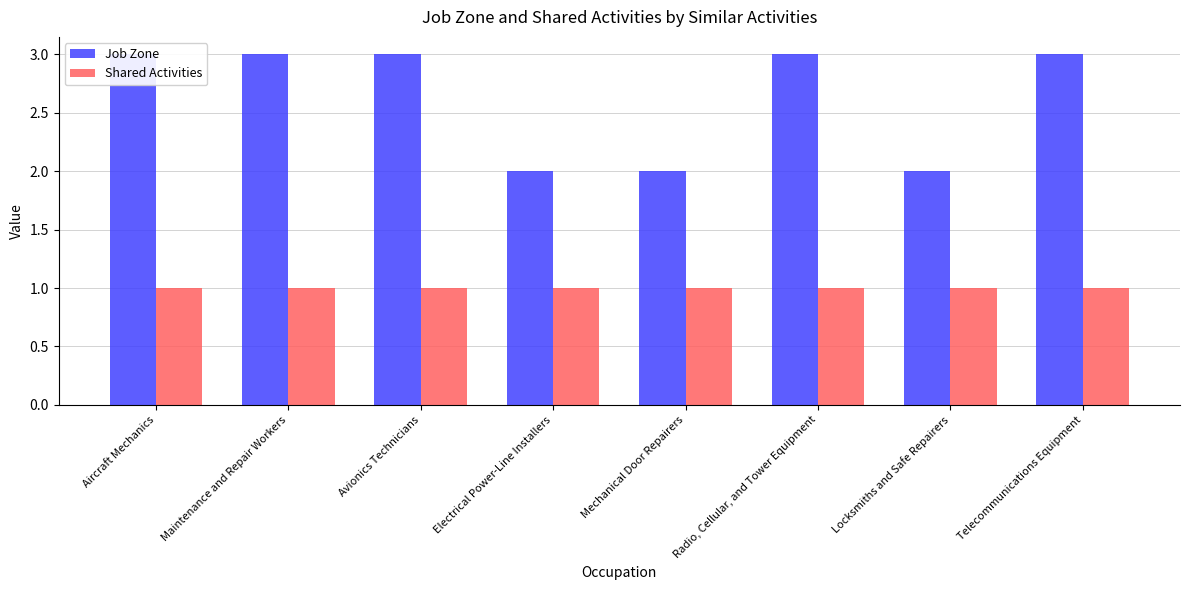

Is the value of Shared Activities at Mechanical Door Repairers greater than the value of Job Zone at Radio, Cellular, and Tower Equipment?

No